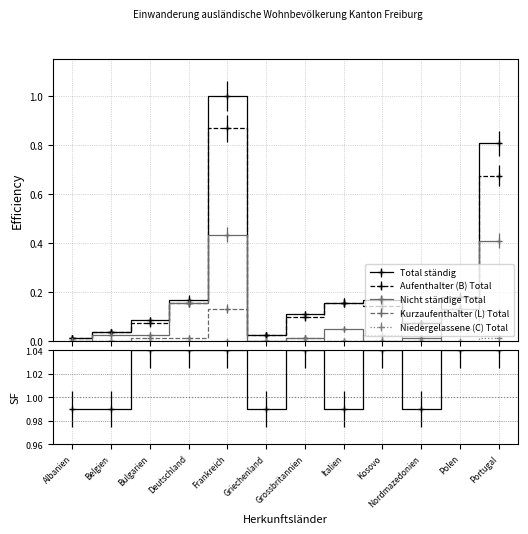

Rank the series at Griechenland from lowest to highest value.

Niedergelassene (C) Total, Kurzaufenthalter (L) Total, Nicht staendige Total, Aufenthalter (B) Total, Total staendig